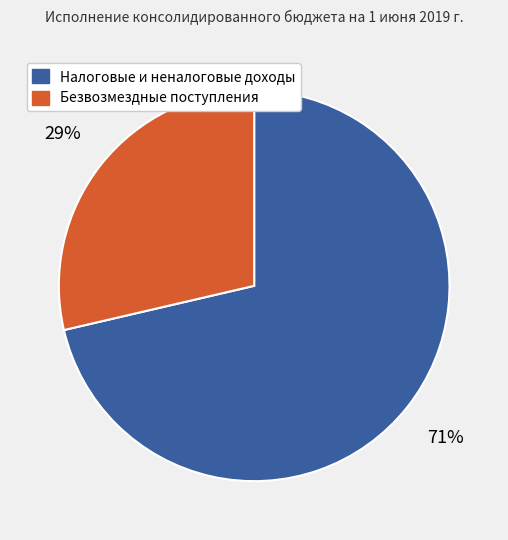

Rank the categories by value from lowest to highest.

Безвозмездные поступления, Налоговые и неналоговые доходы